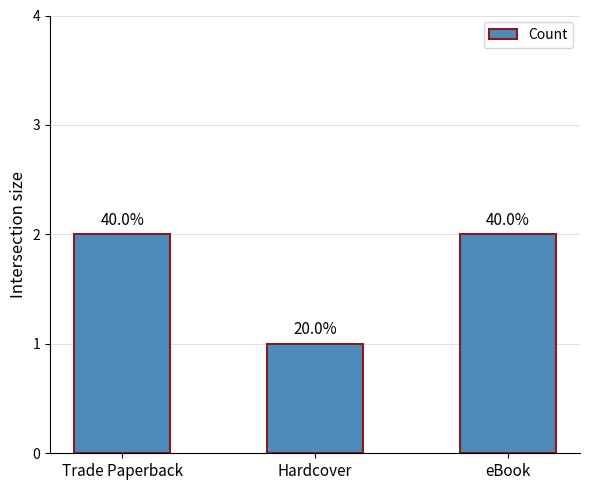

Reading right to left, transcribe all the data shown in this chart.

2	1	2